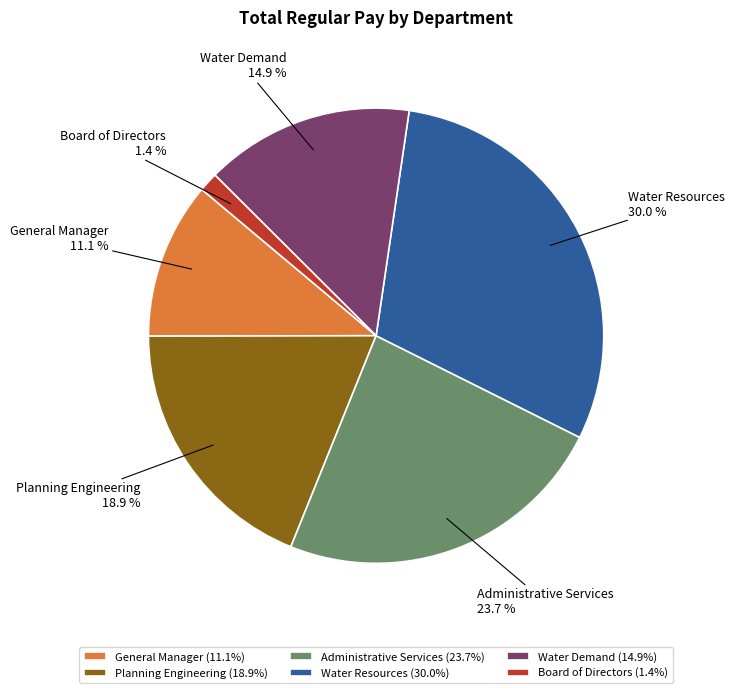

How much of the chart is everything except Planning Engineering?

81.1%